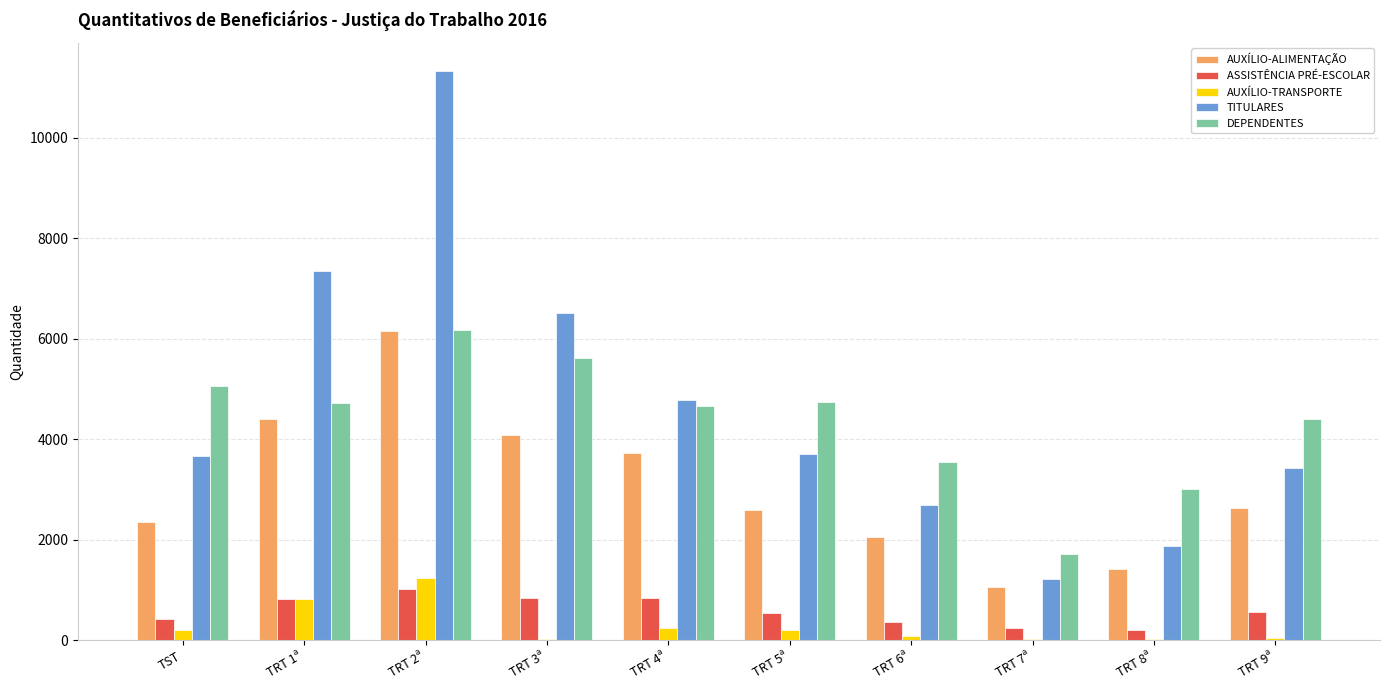

How many categories are shown in the chart?

10